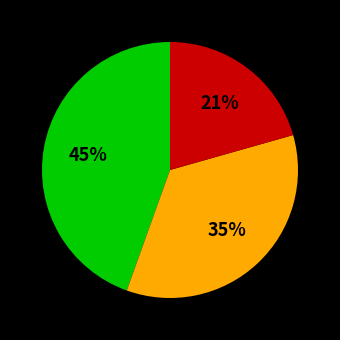

To the nearest percent, what is the difference between the largest and smallest slice percentages?

24%